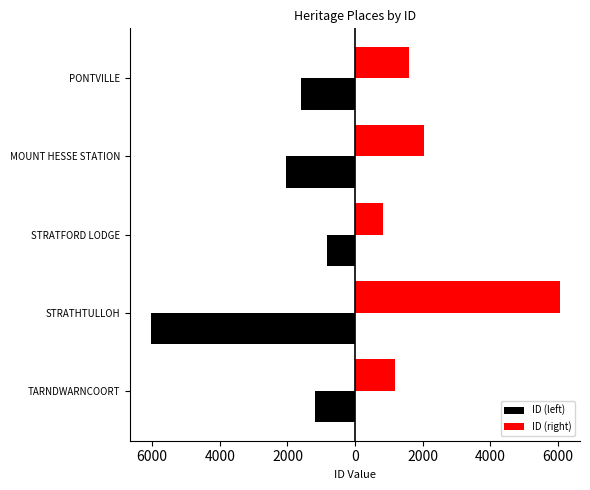

What are all the series names shown in the legend?

ID (left), ID (right)